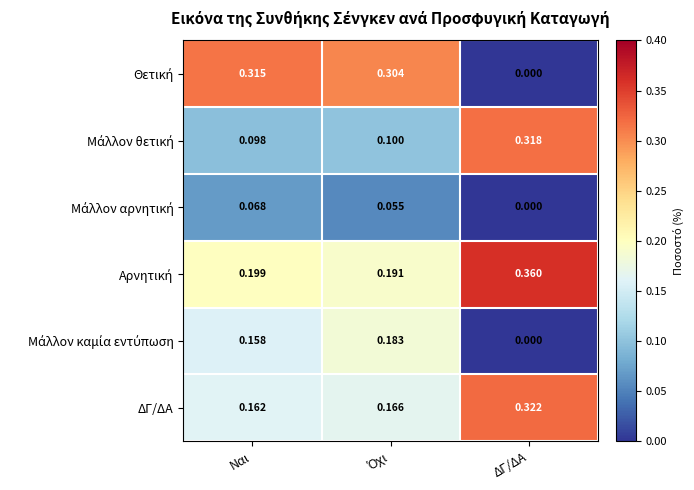

Which category has the lowest value across all series?

ΔΓ/ΔΑ